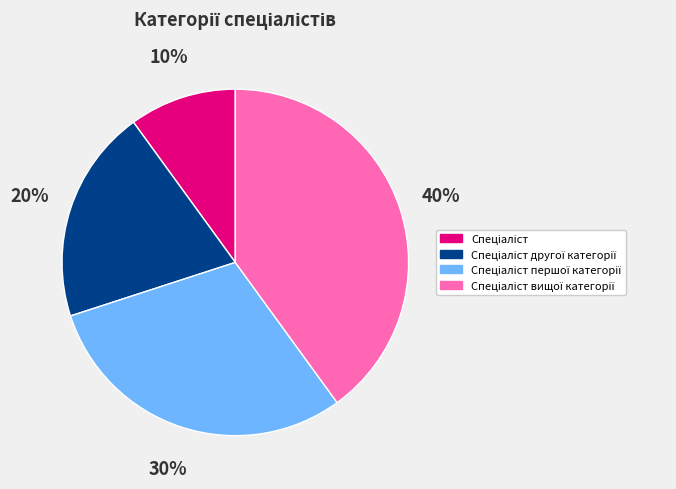

How many slices are in this pie chart?

4